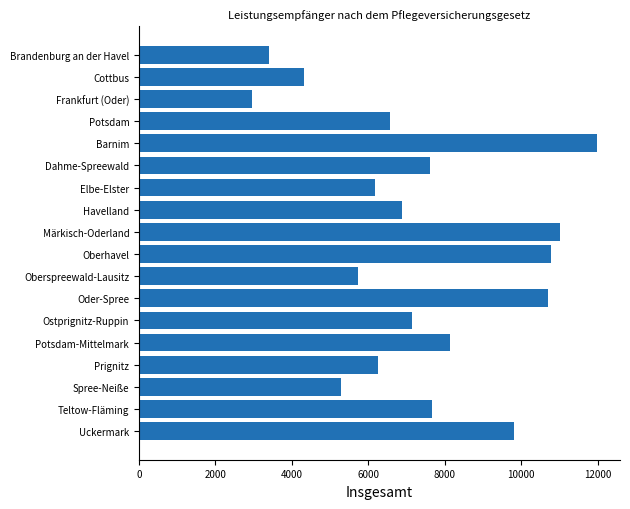

What is the value of the 12th bar from the top?

10709